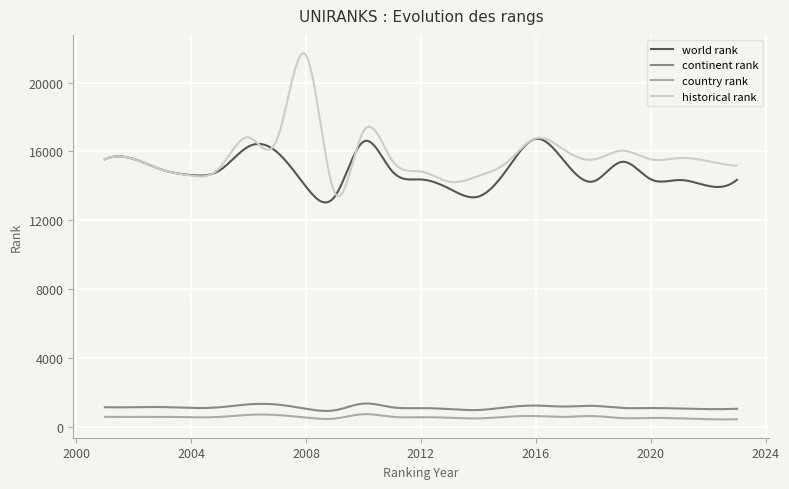

True or false: continent rank and world rank intersect in this chart.

False